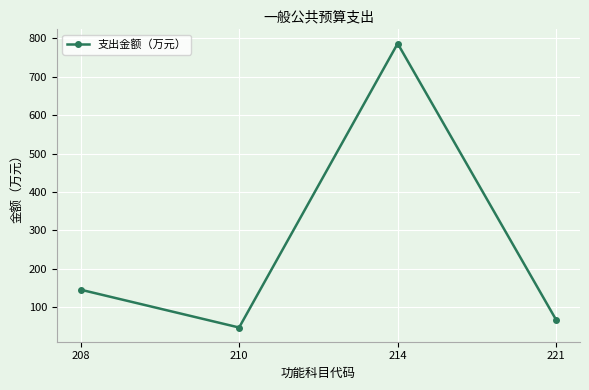

What is the ratio of the value at 221 to the value at 214?

0.1